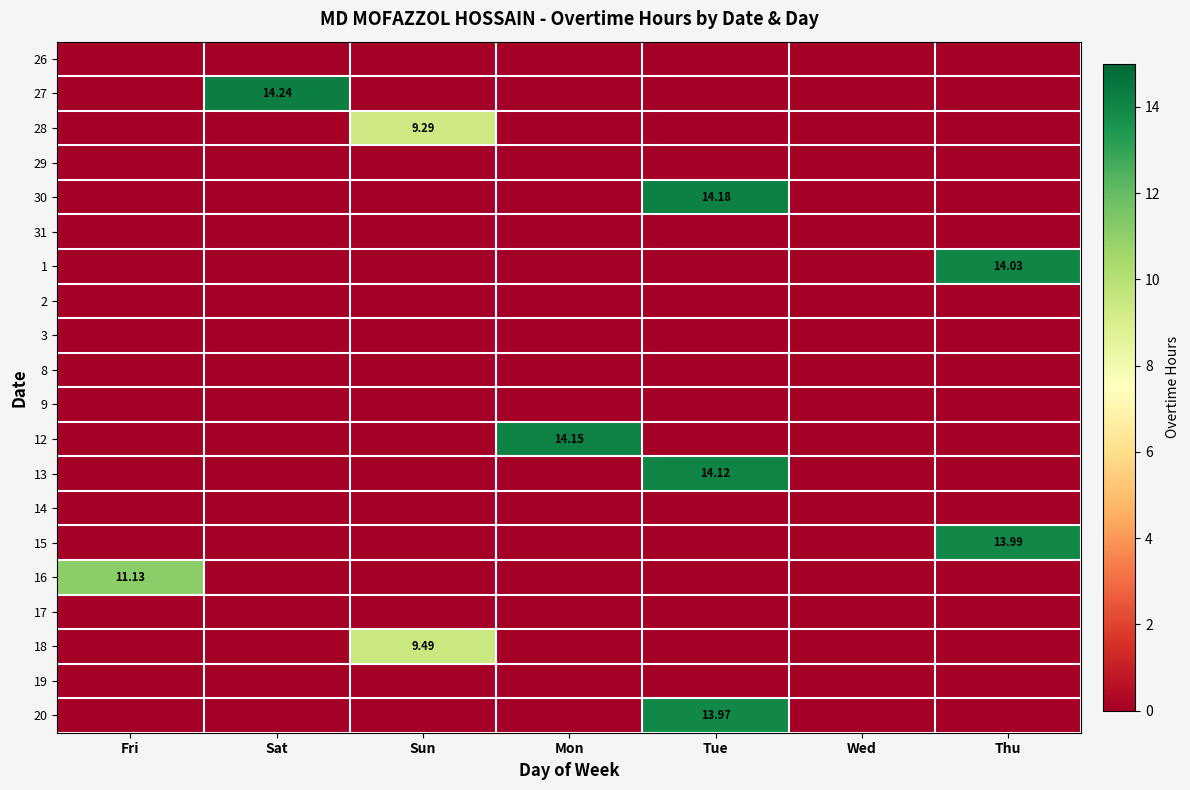

Which series changed the most between Fri and Thu?

1